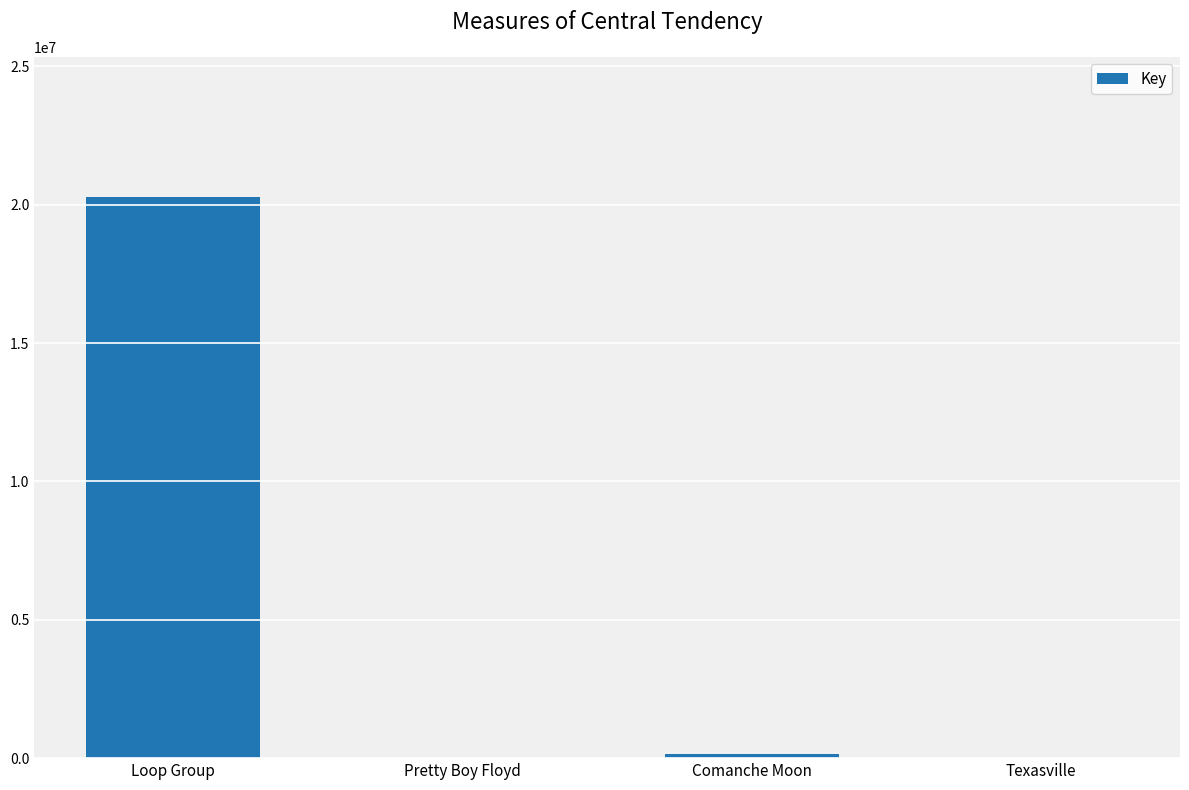

What is the greatest value displayed?

20279216